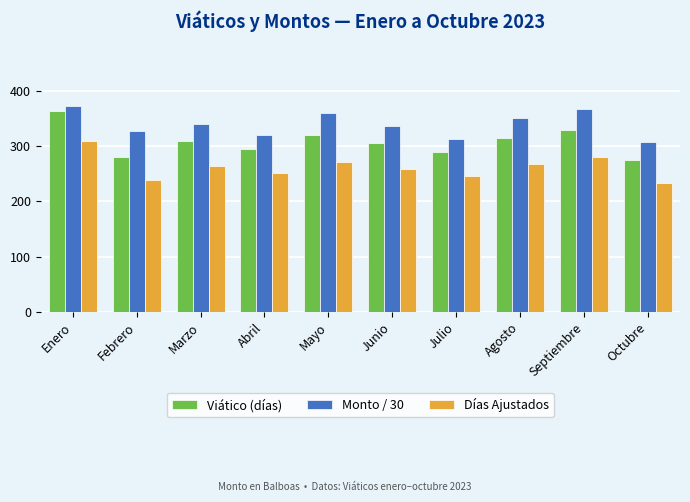

Which series has the largest total across all categories?

Monto / 30